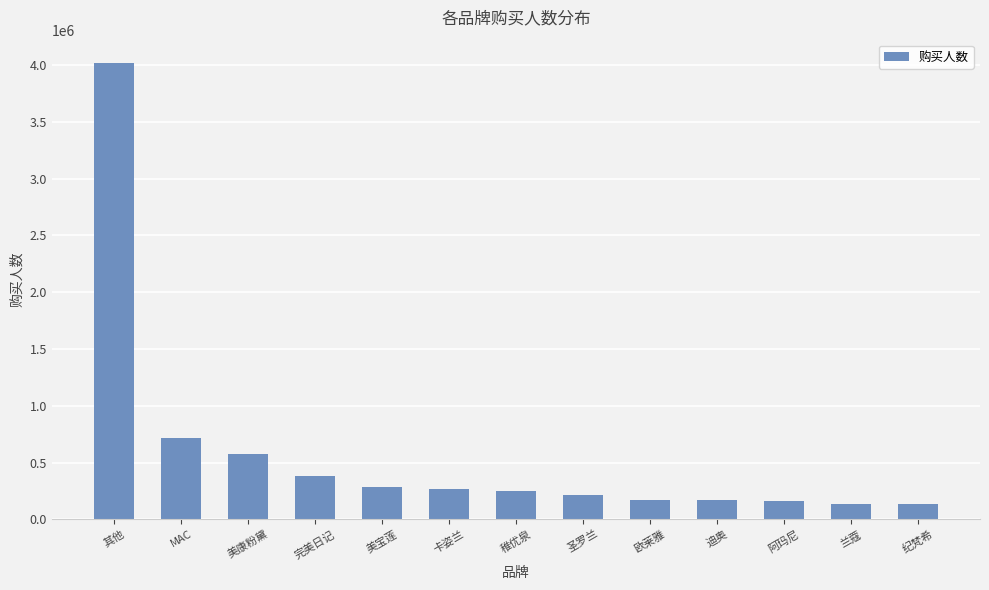

Is it true that the value at 其他 is 4022699?

True